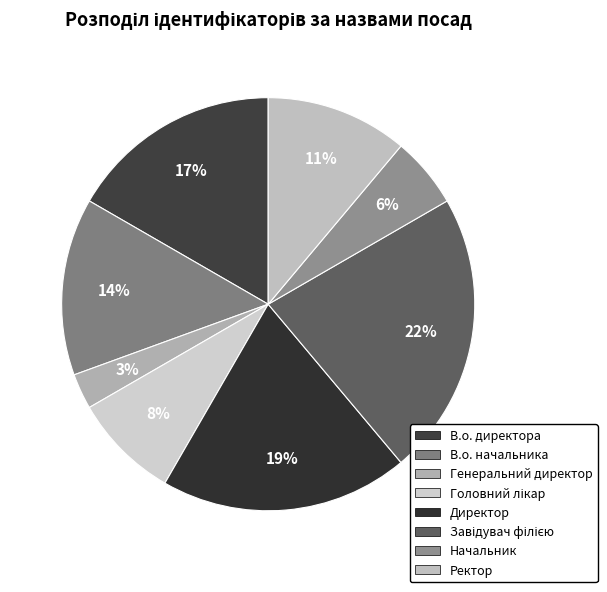

Count the number of slices in the pie.

8